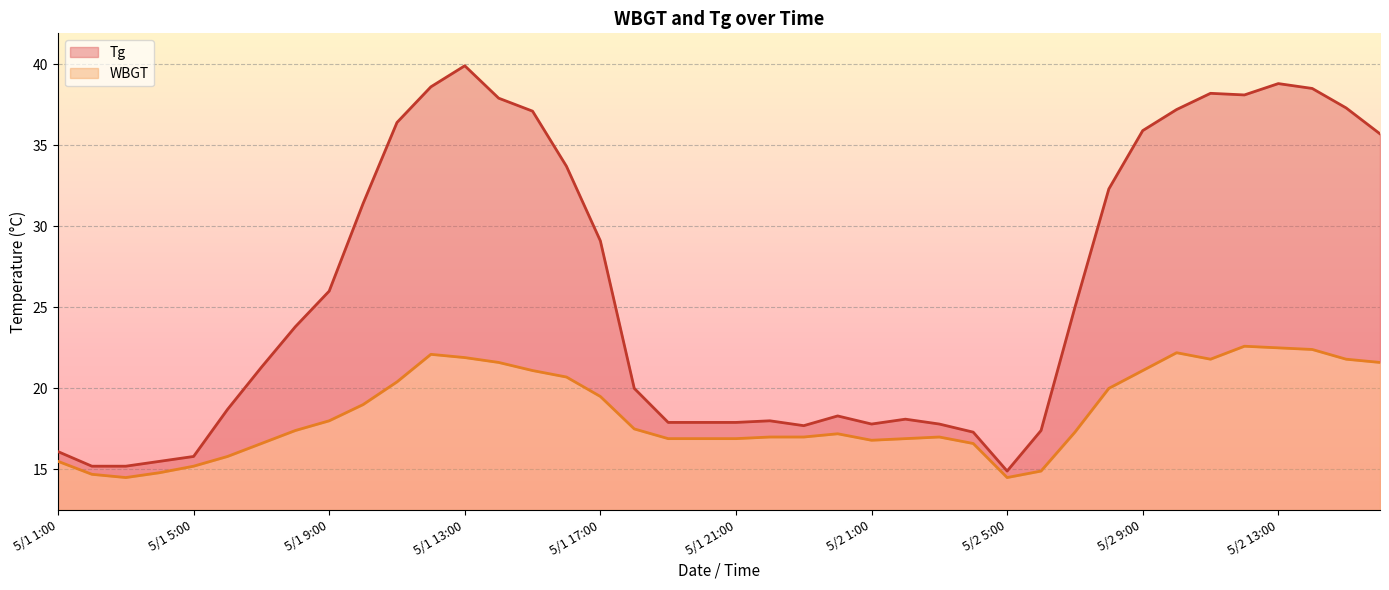

How many interior local peaks does the Tg series have?

6